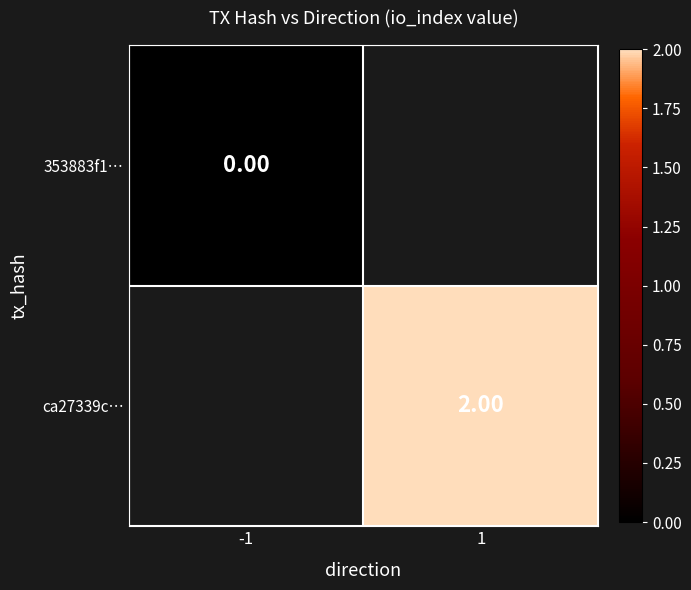

At which label does 353883f1… reach its minimum?

-1